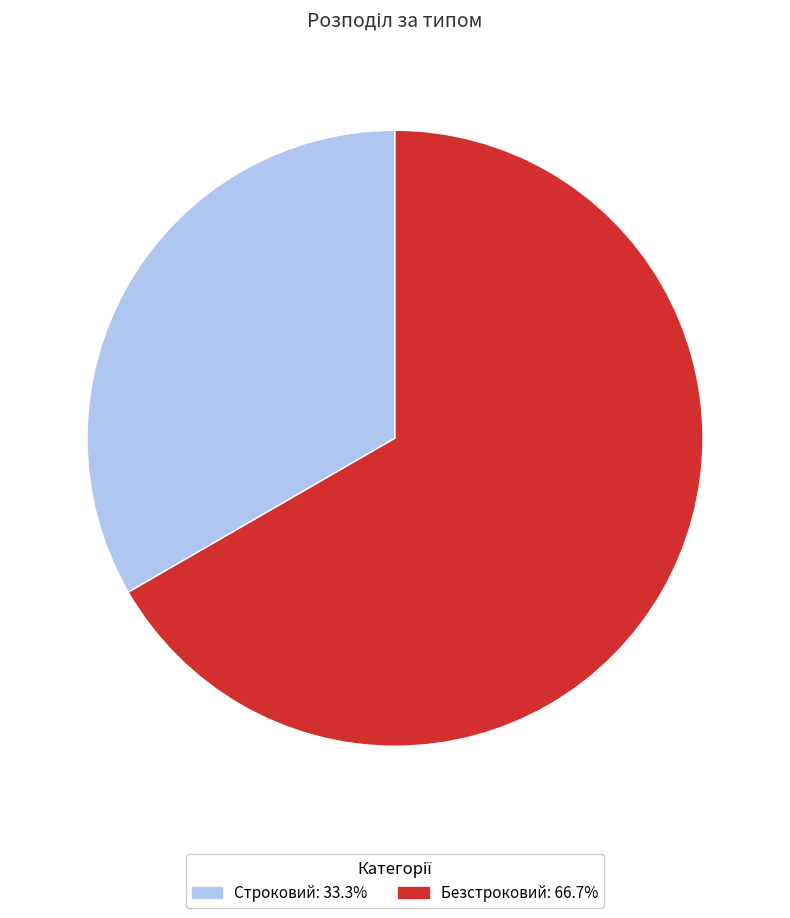

True or false: Строковий accounts for 33% of the total.

True